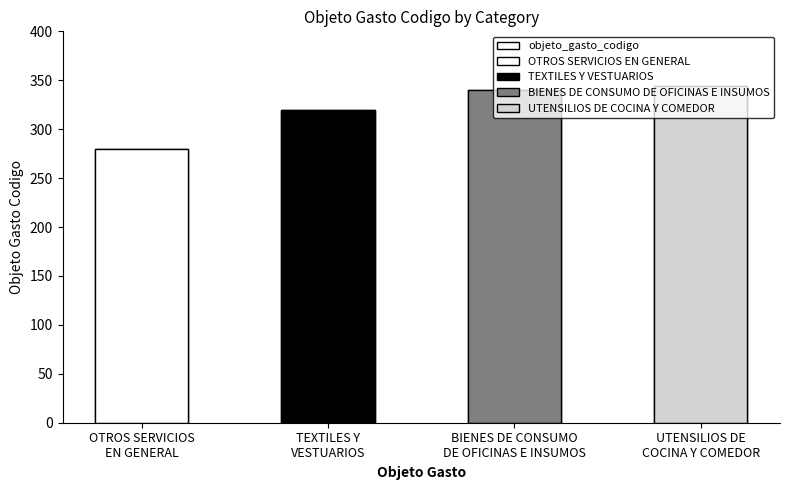

What is the greatest value displayed?

344